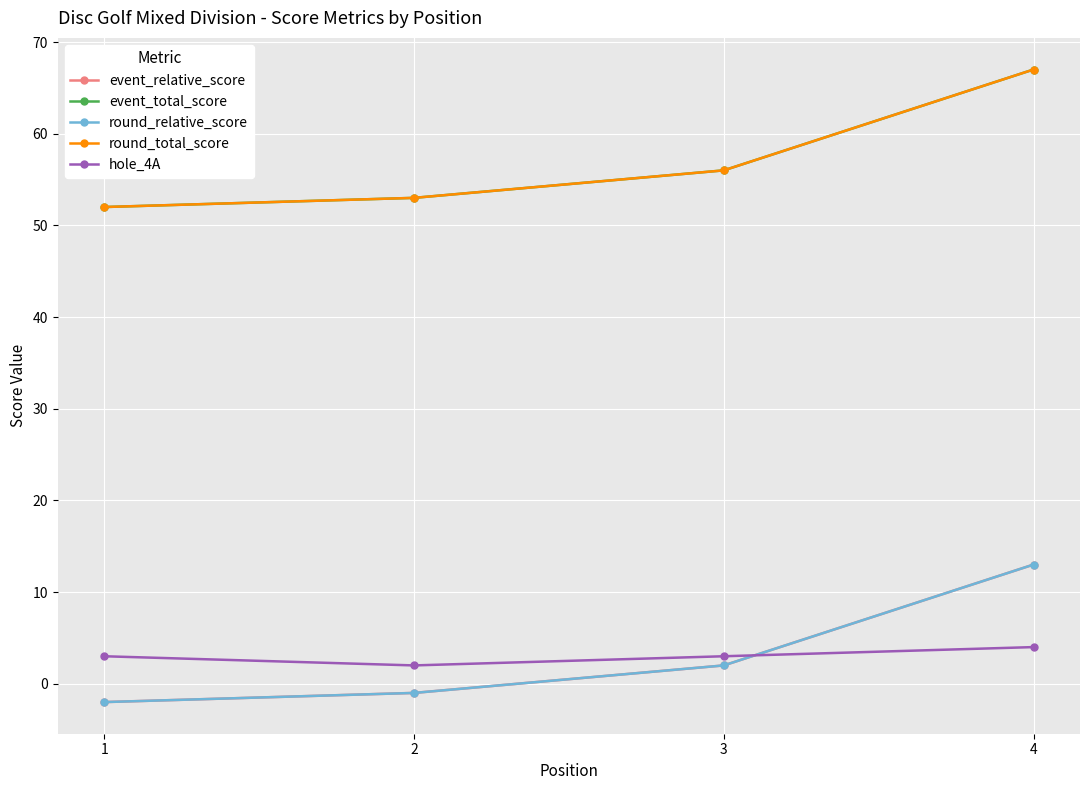

Where is round_relative_score nearest to the value 5?

3